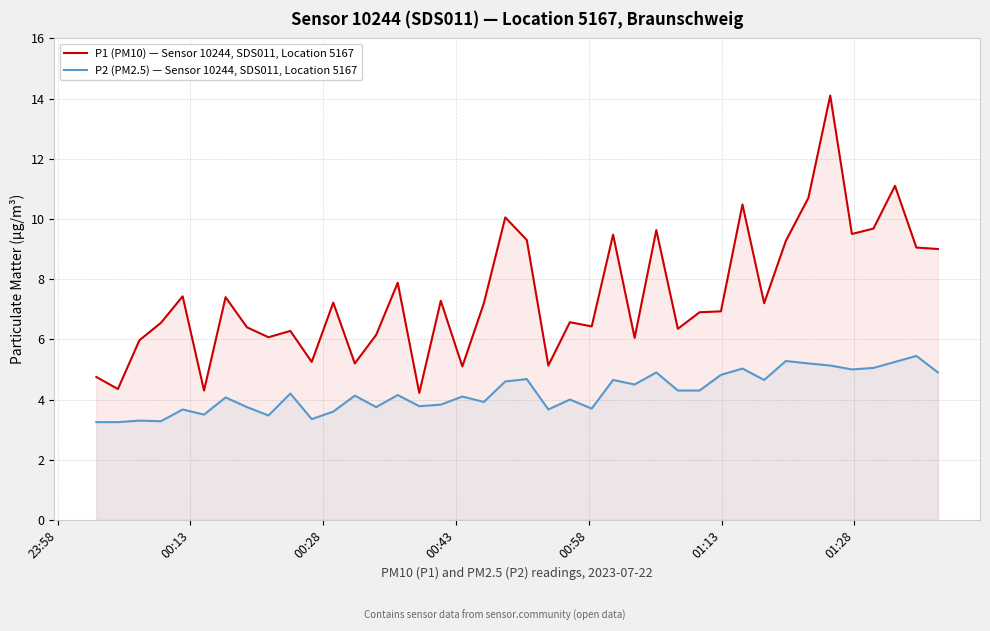

Count the number of data series in this chart.

2